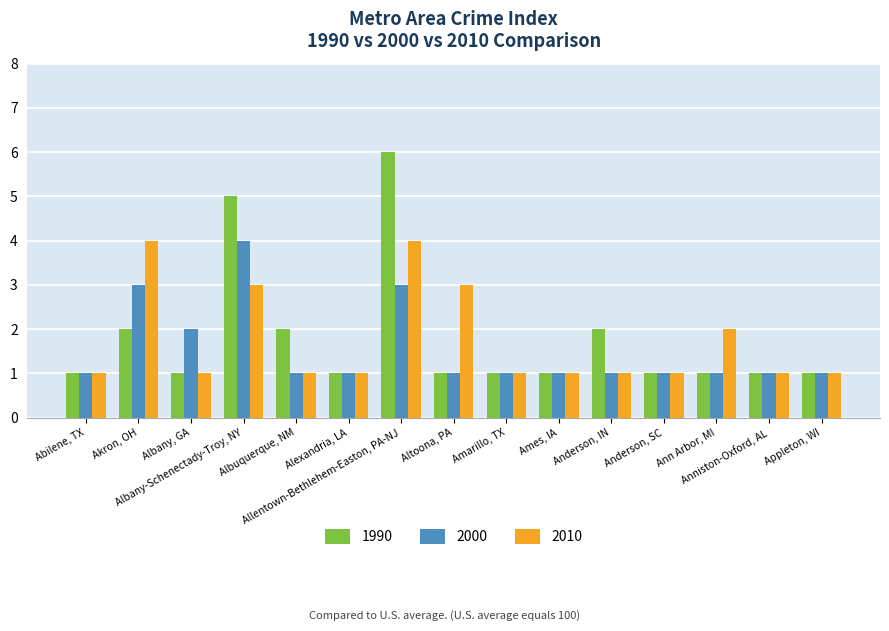

Does the chart contain any negative values?

No